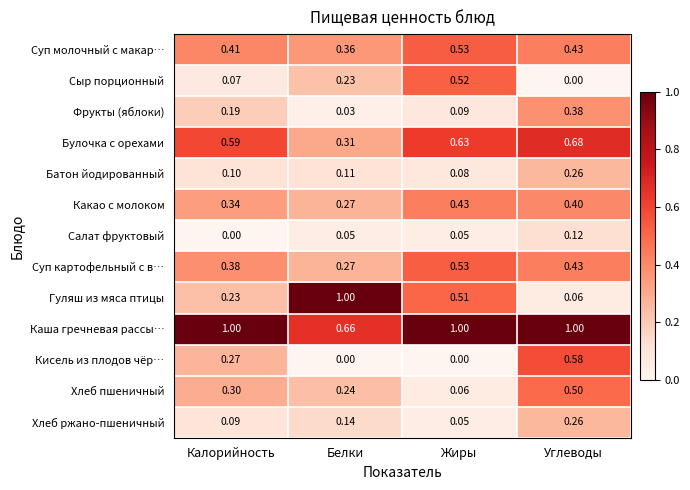

Which series has the largest range (max minus min)?

Гуляш из мяса птицы